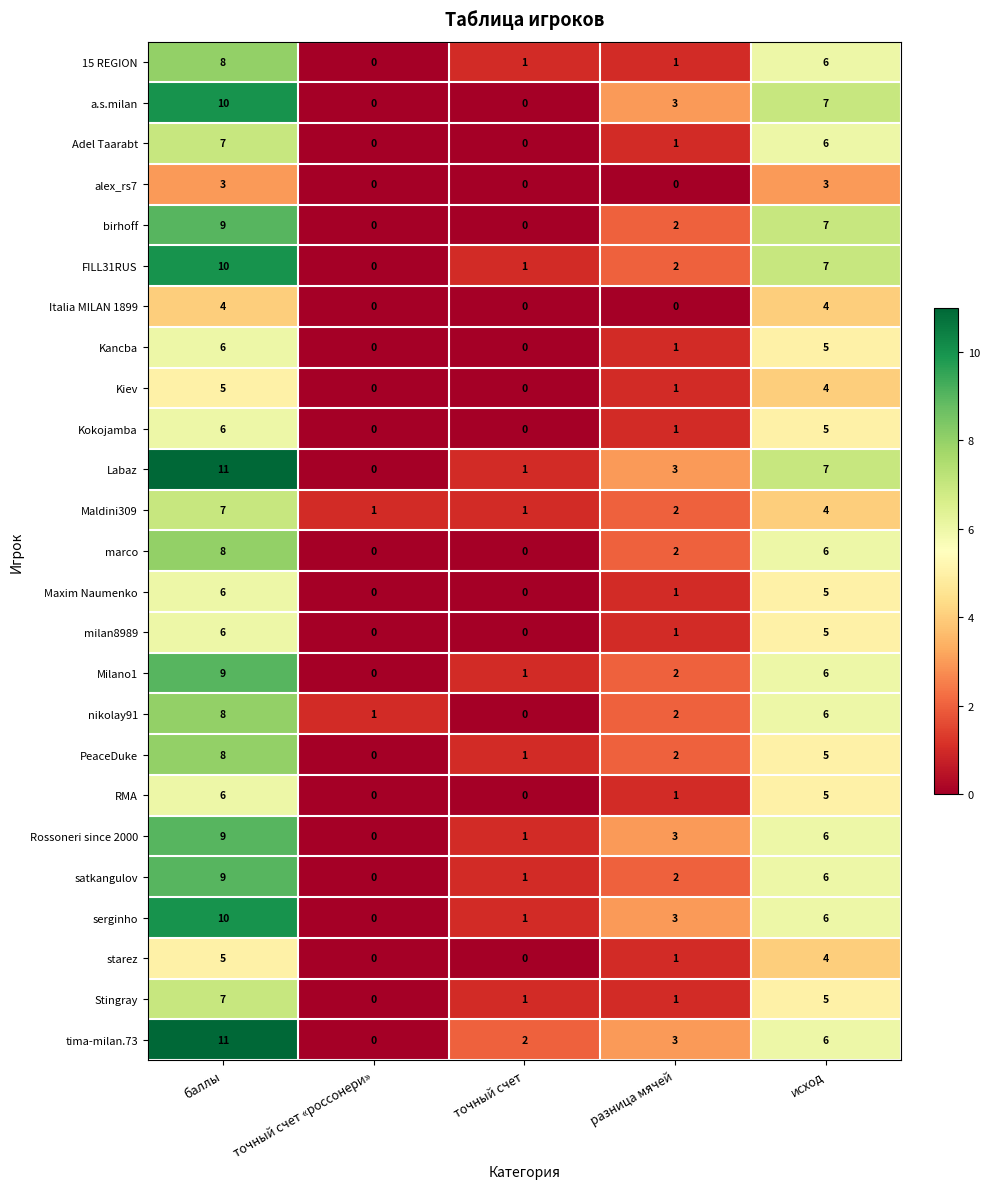

True or false: serginho has a value of 3 at разница мячей.

True